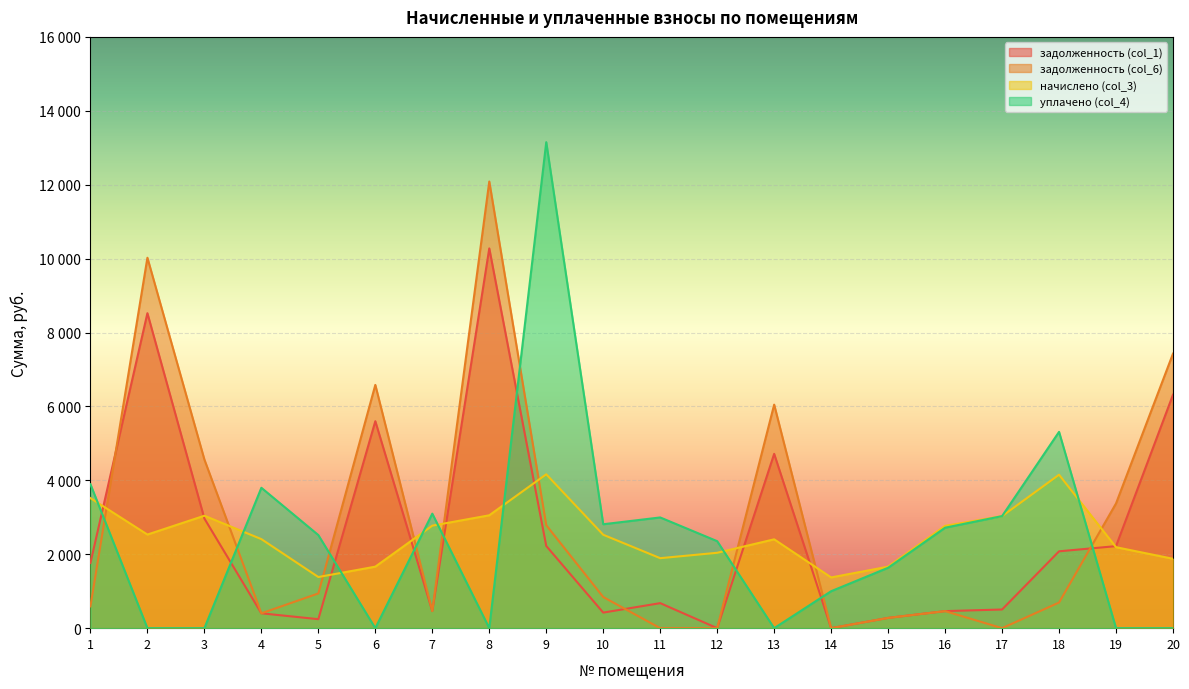

List the series in order of their peak value, lowest first.

начислено (col_3), задолженность (col_1), задолженность (col_6), уплачено (col_4)